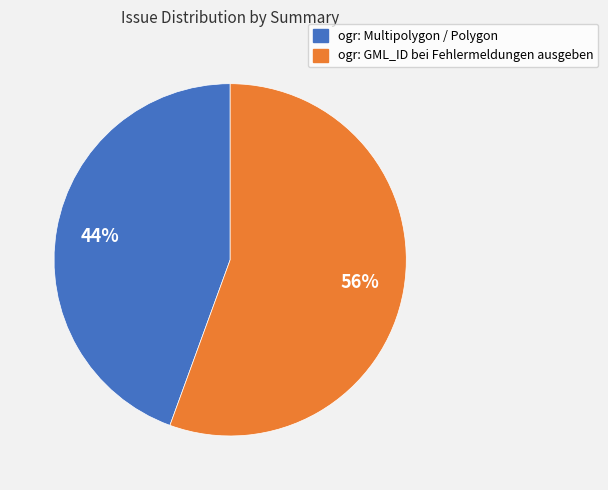

Combined, do ogr: Multipolygon / Polygon and ogr: GML_ID bei Fehlermeldungen ausgeben account for over 50%?

Yes